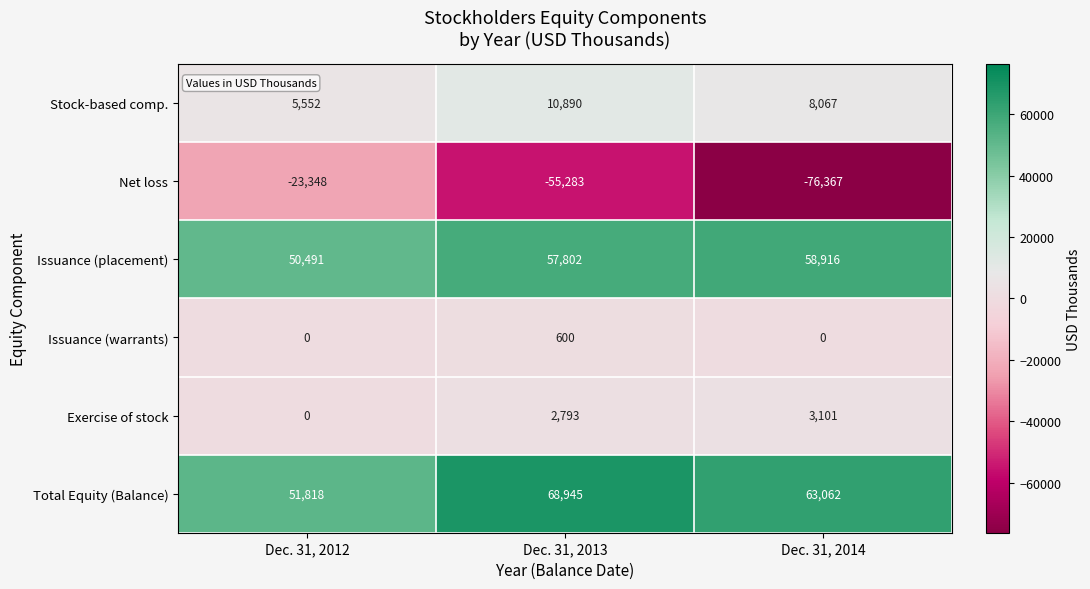

The value of Total Equity (Balance) at Dec. 31, 2013 is 18969. True or false?

False